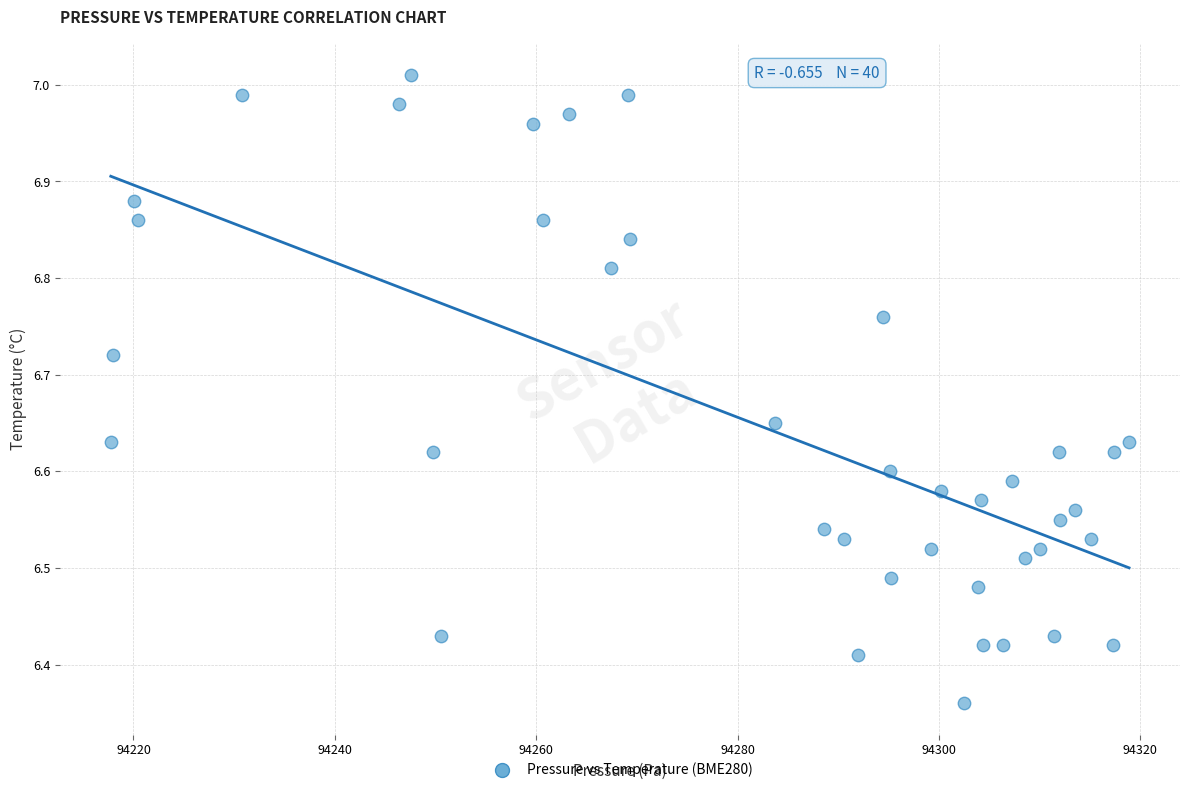

What is the range of X values (max minus min)?

101.1